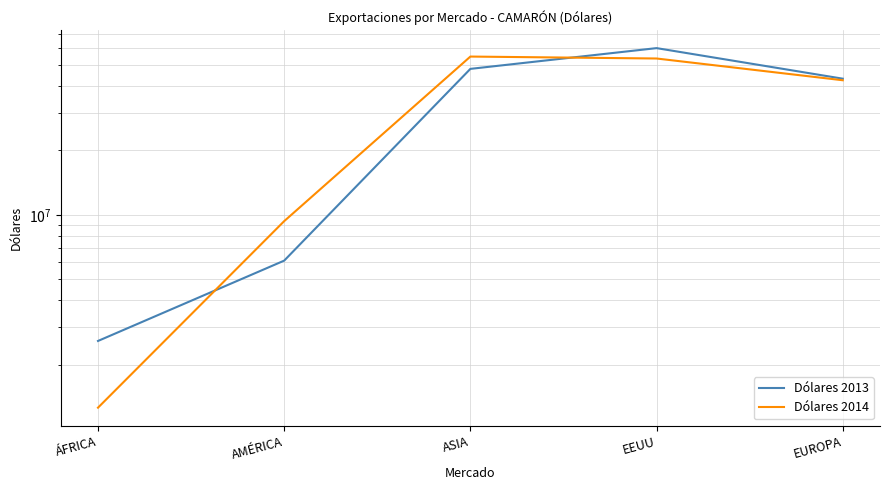

What is the value of the Dólares 2014 point at the 4th from the left?

53609614.2